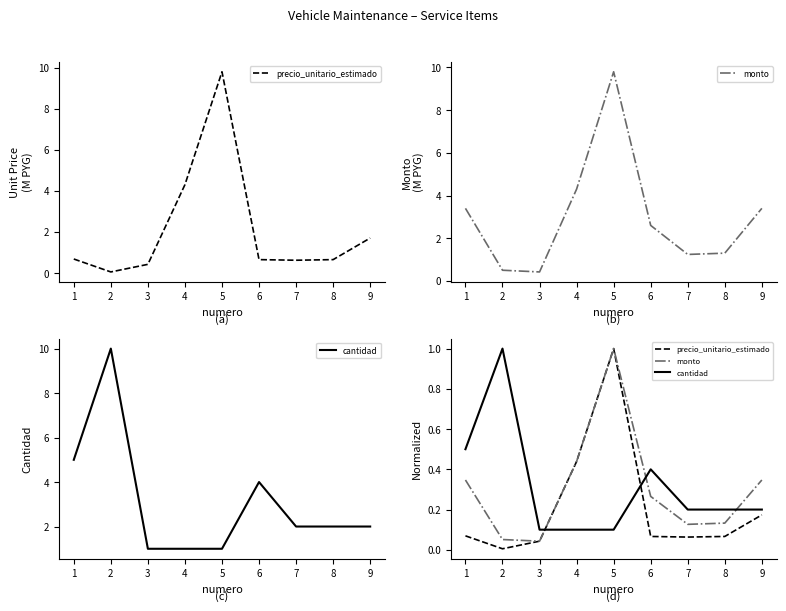

Is this an area chart (filled region under the line)?

No